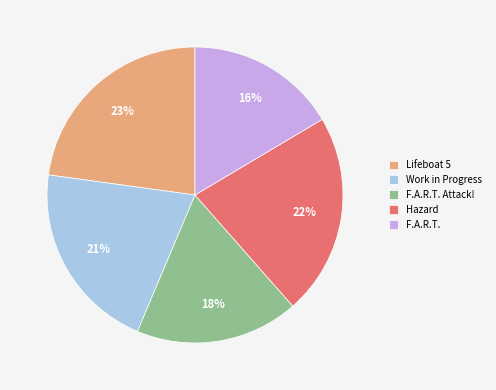

True or false: F.A.R.T. Attack! accounts for 11% of the total.

False